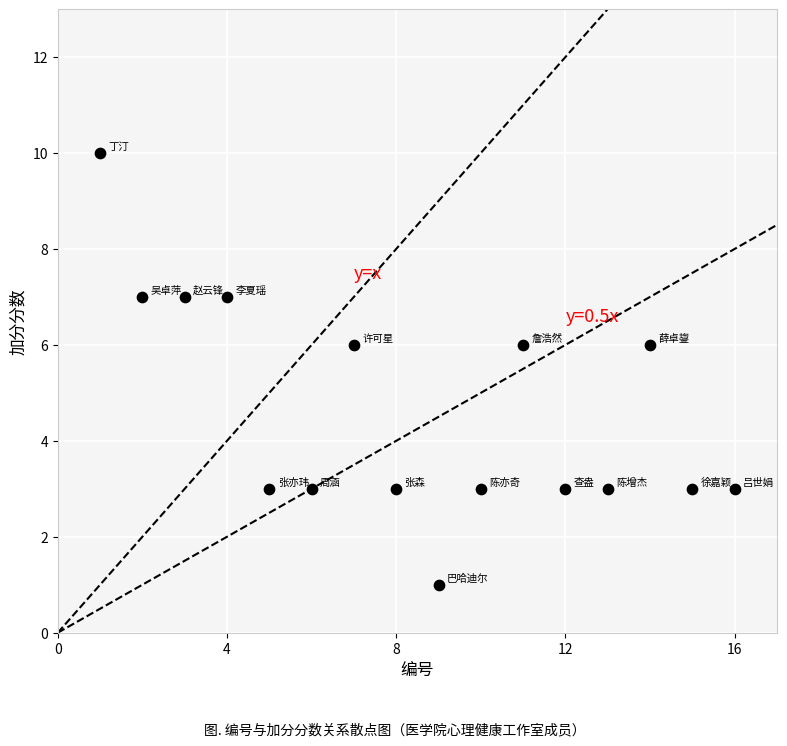

What is the range of X values (max minus min)?

15